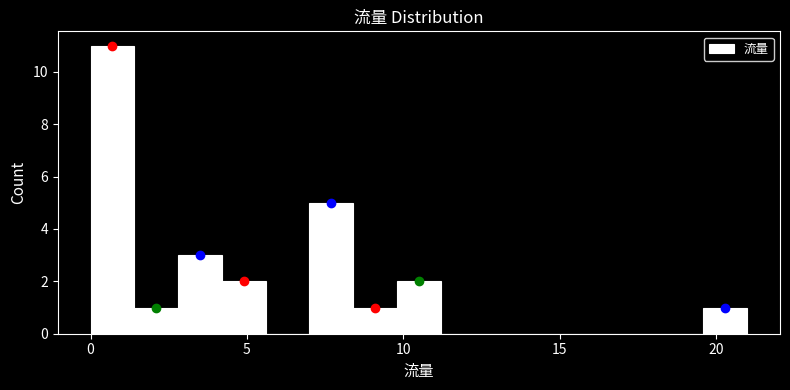

Read against the x-axis, roughly where is the centre of the tallest bar?

0.5